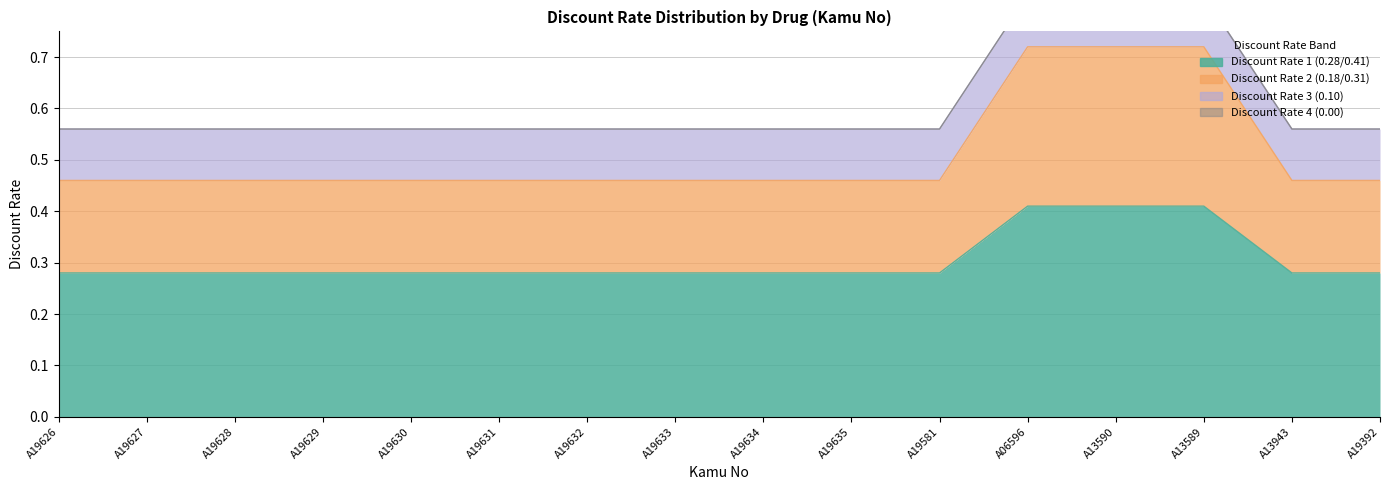

At how many categories does at least one series exceed 0?

16